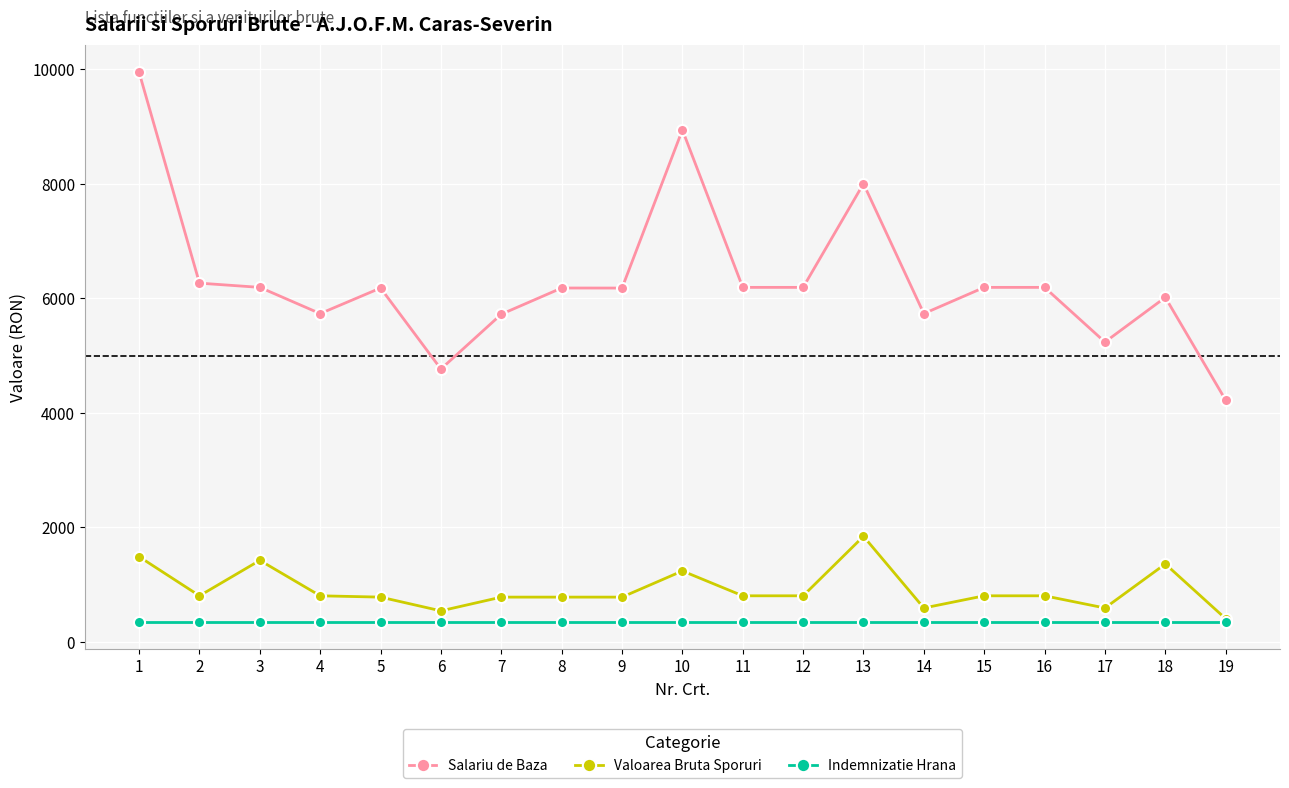

What is the sum of all Indemnizatie Hrana values?

6593